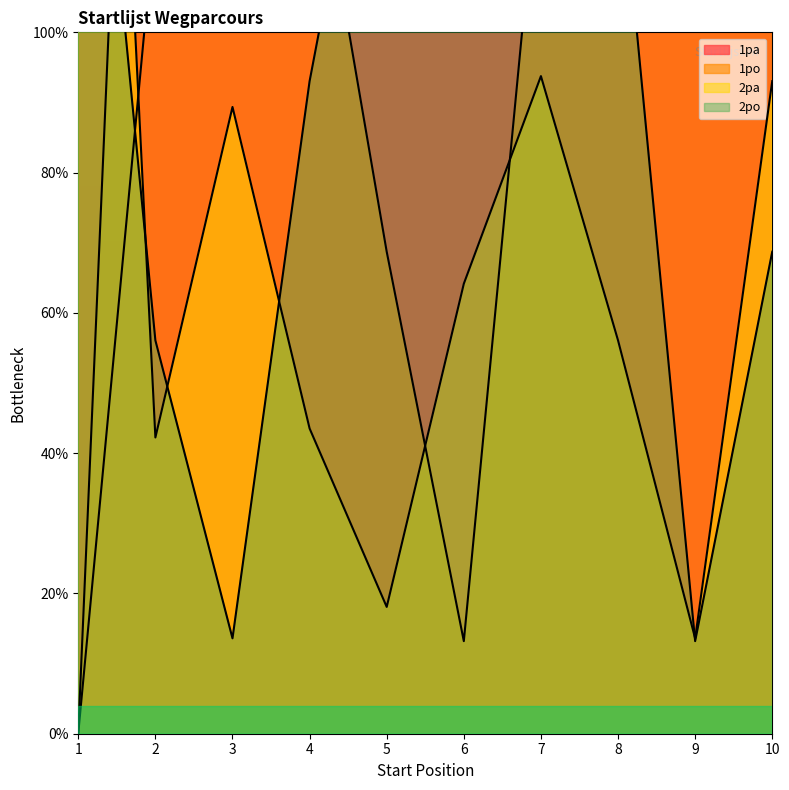

Where is the first local minimum for 1pa?

4